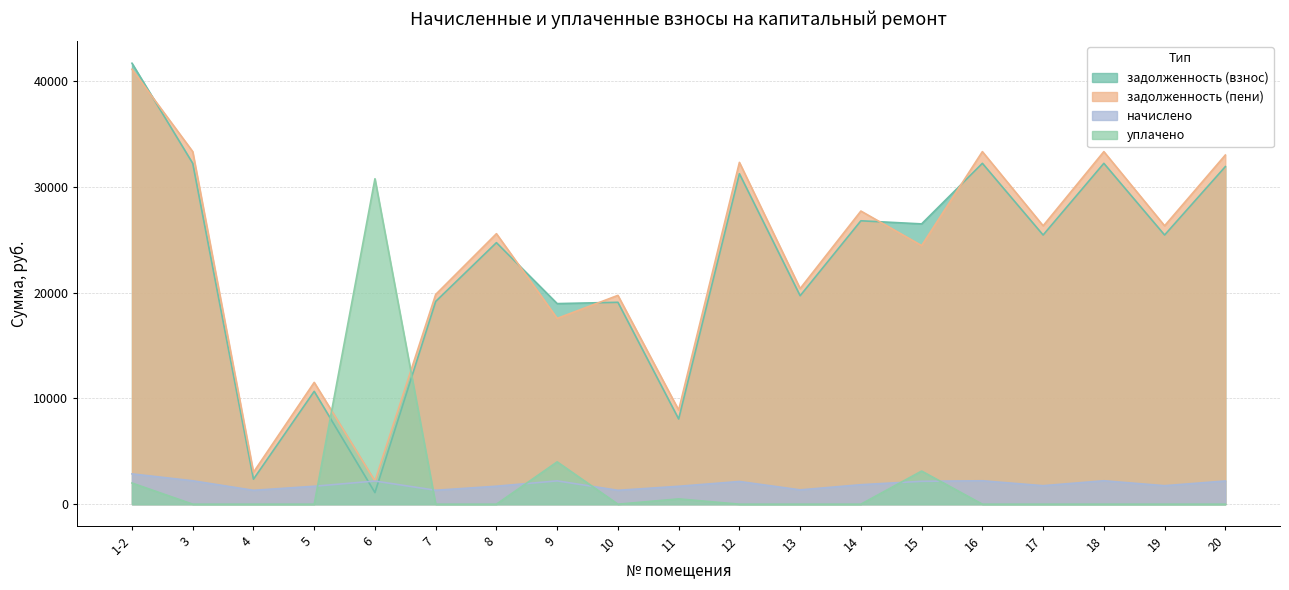

What is the total value across all series at 5?

23871.1